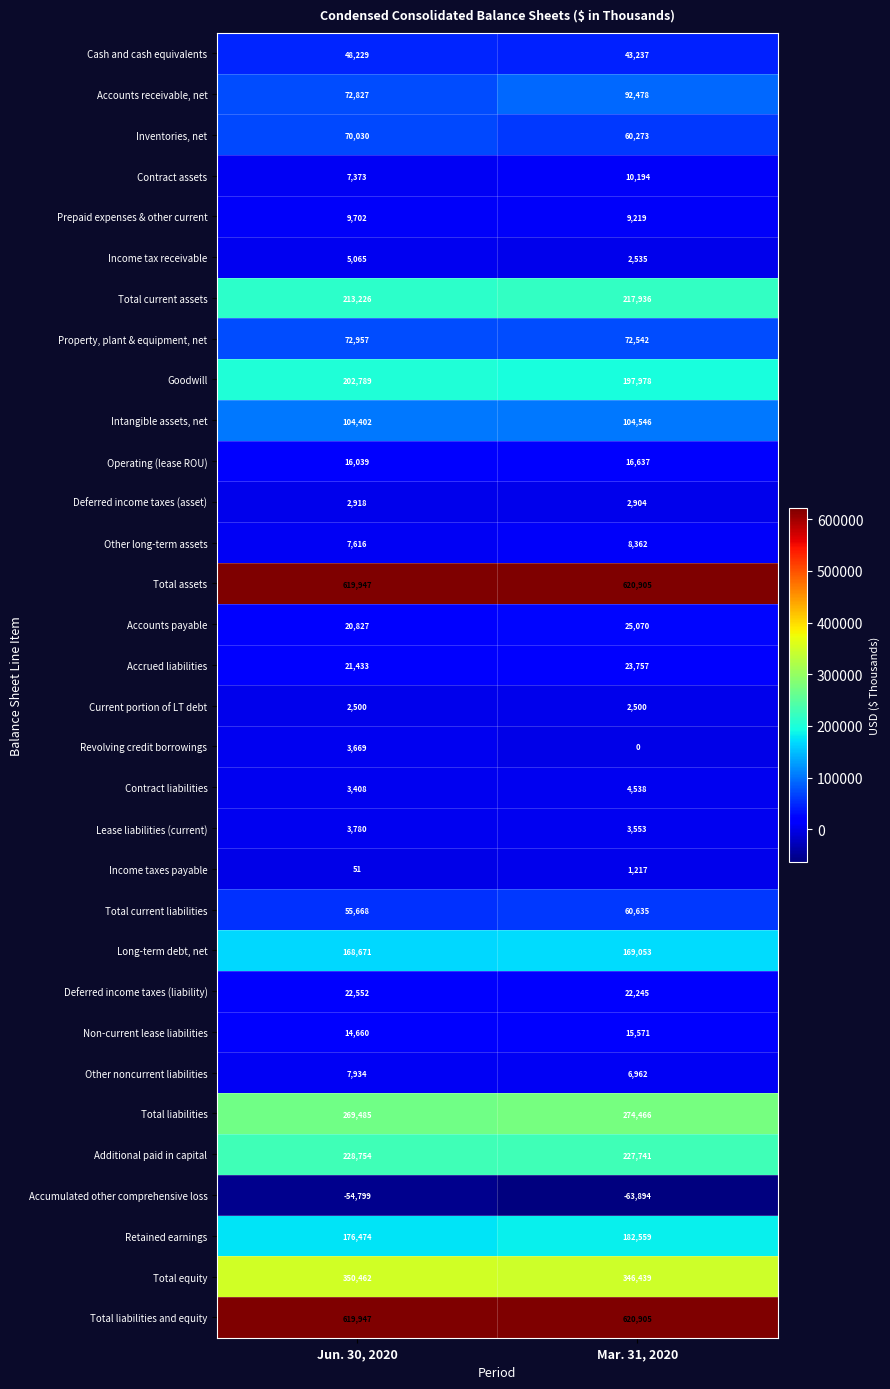

What is the total value across all series at Mar. 31, 2020?

3383063